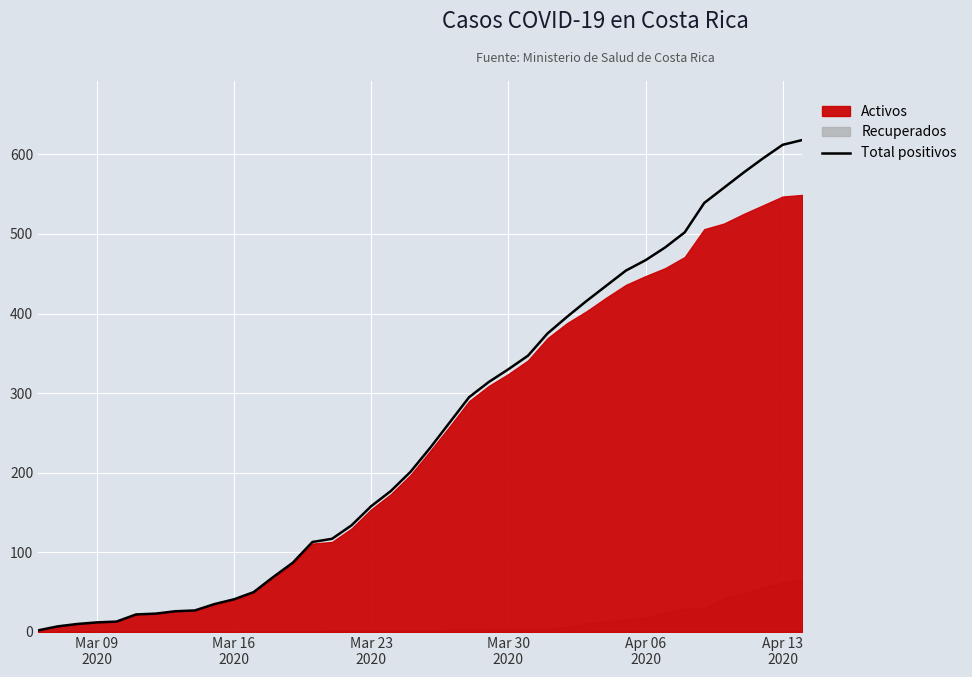

What is the highest value of the Total positivos series?

618